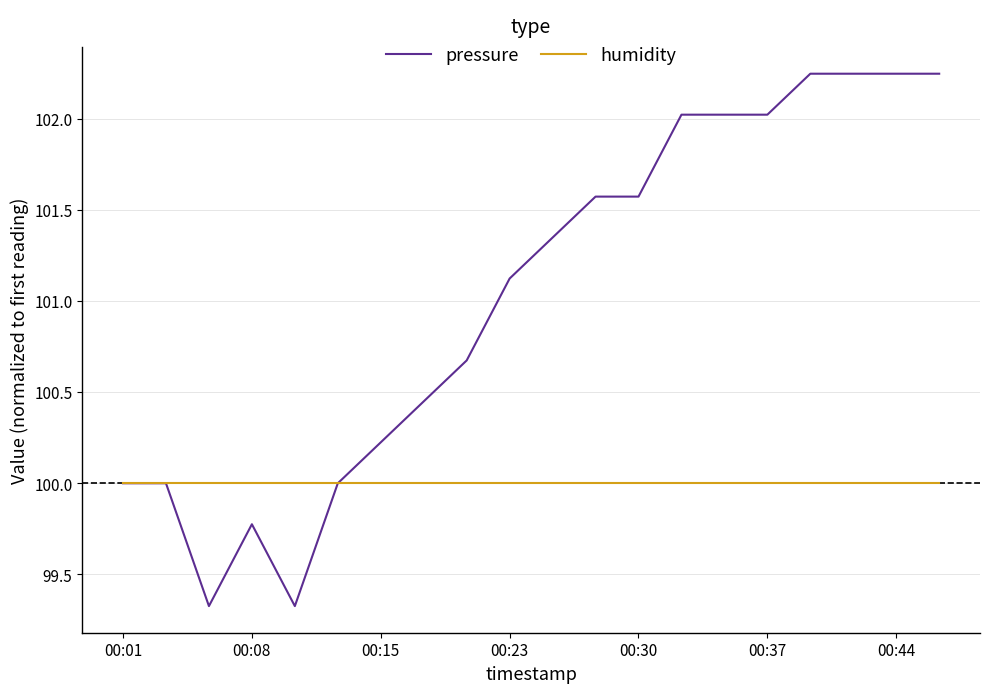

Rank the series by their maximum value, from lowest to highest.

humidity, pressure